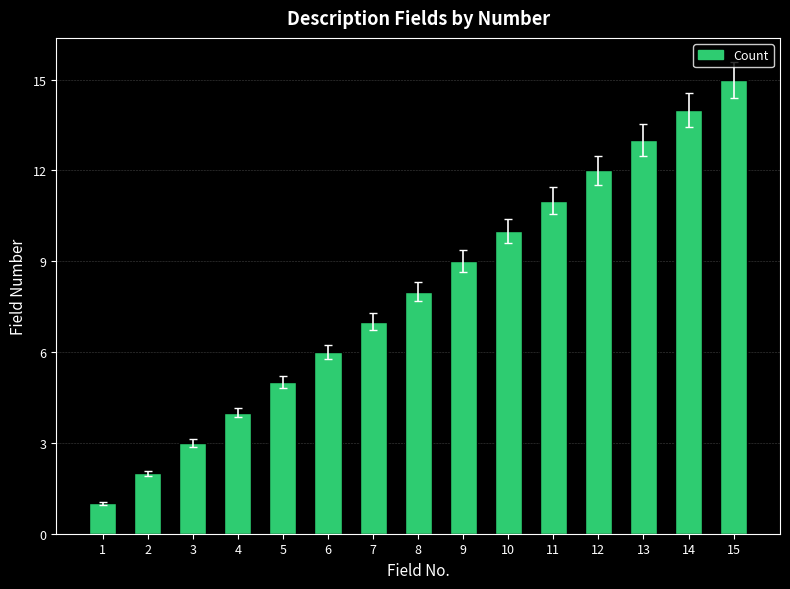

Reading left to right, extract all data points from this chart.

1	2	3	4	5	6	7	8	9	10	11	12	13	14	15